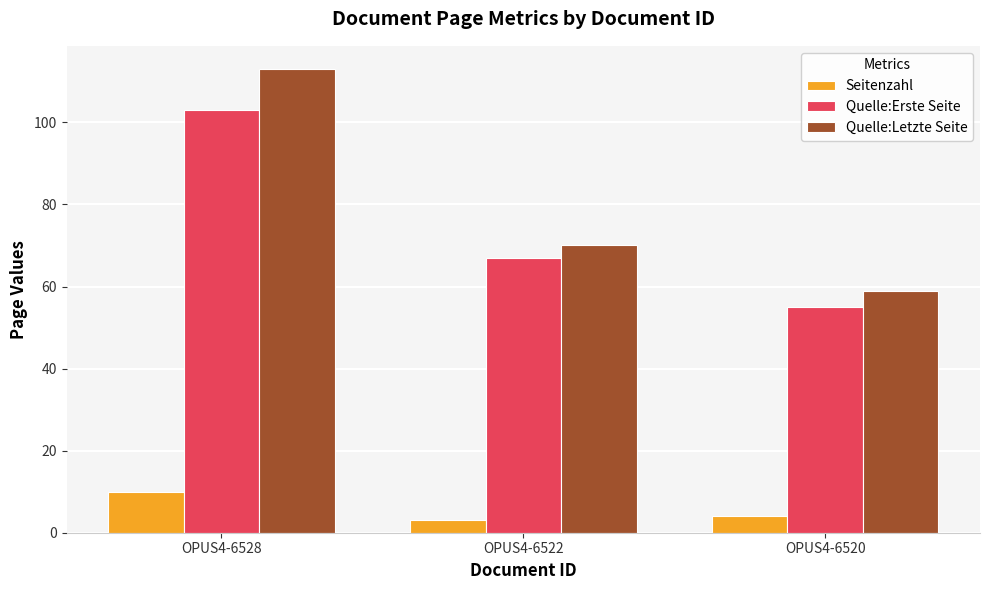

Which category has the highest value in the Quelle:Letzte Seite series?

OPUS4-6528